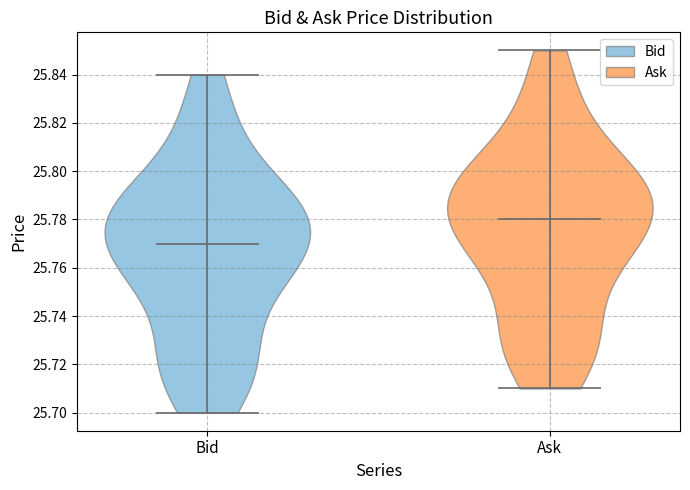

Reading left to right, read every violin against the y-axis: where its median line is, and the lowest and highest points it reaches. The values are not printed on the chart, so give them approximately, as read against the axis.

Bid: median line 25.77, lowest point 25.70, highest point 25.84
Ask: median line 25.78, lowest point 25.71, highest point 25.85